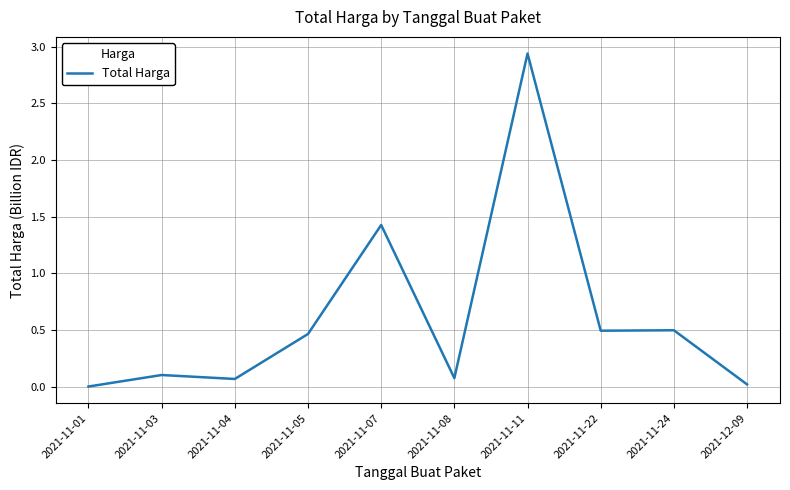

True or false: the data has more than 2 interior local peaks.

True